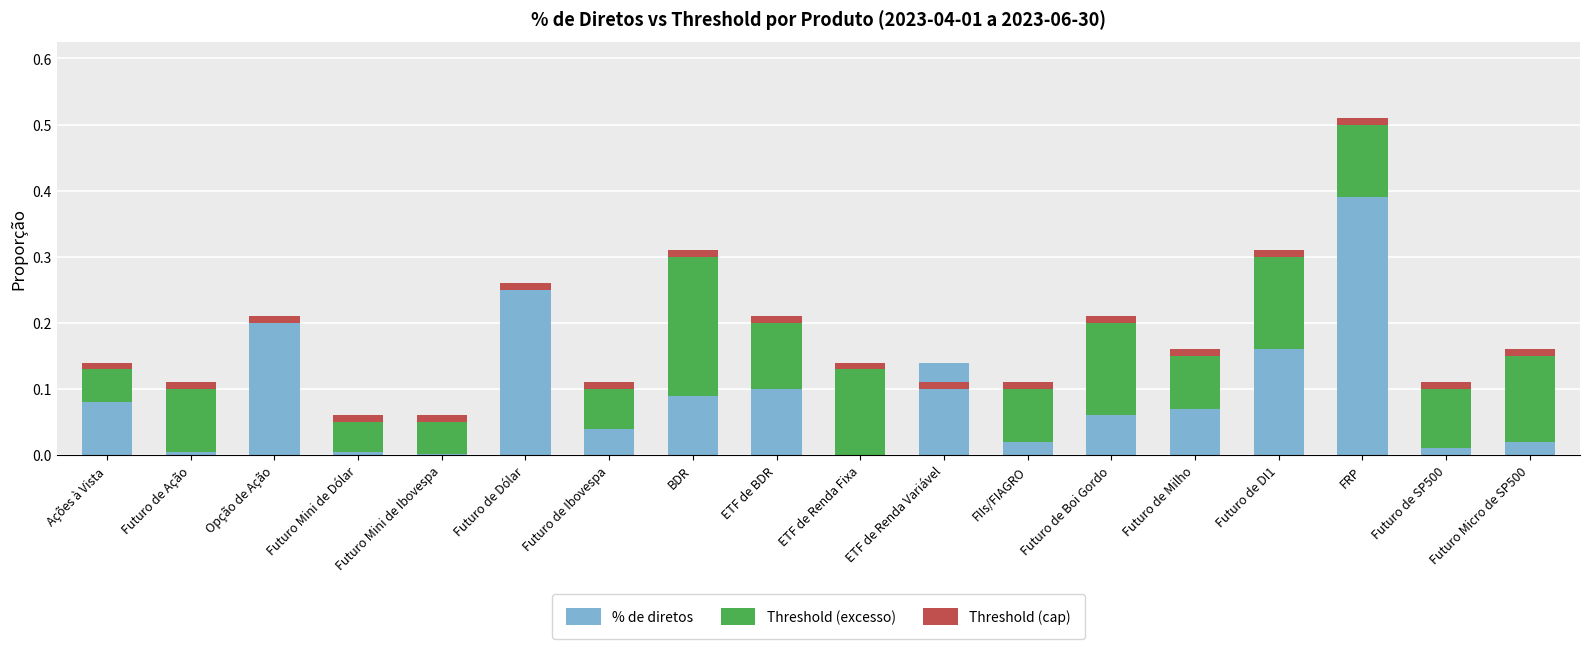

Which has a higher value, Futuro de Dólar or Futuro de Boi Gordo?

Futuro de Dólar